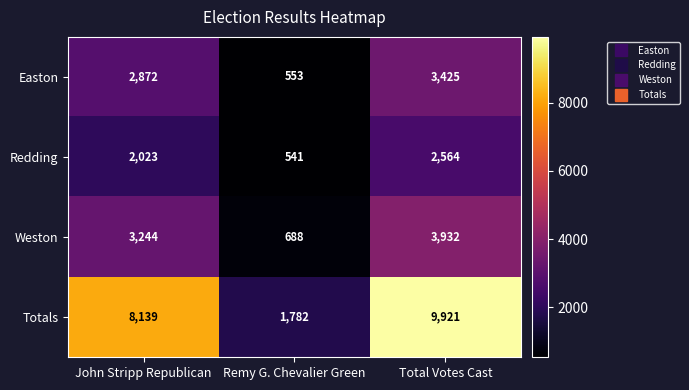

Which series has the largest range (max minus min)?

Totals